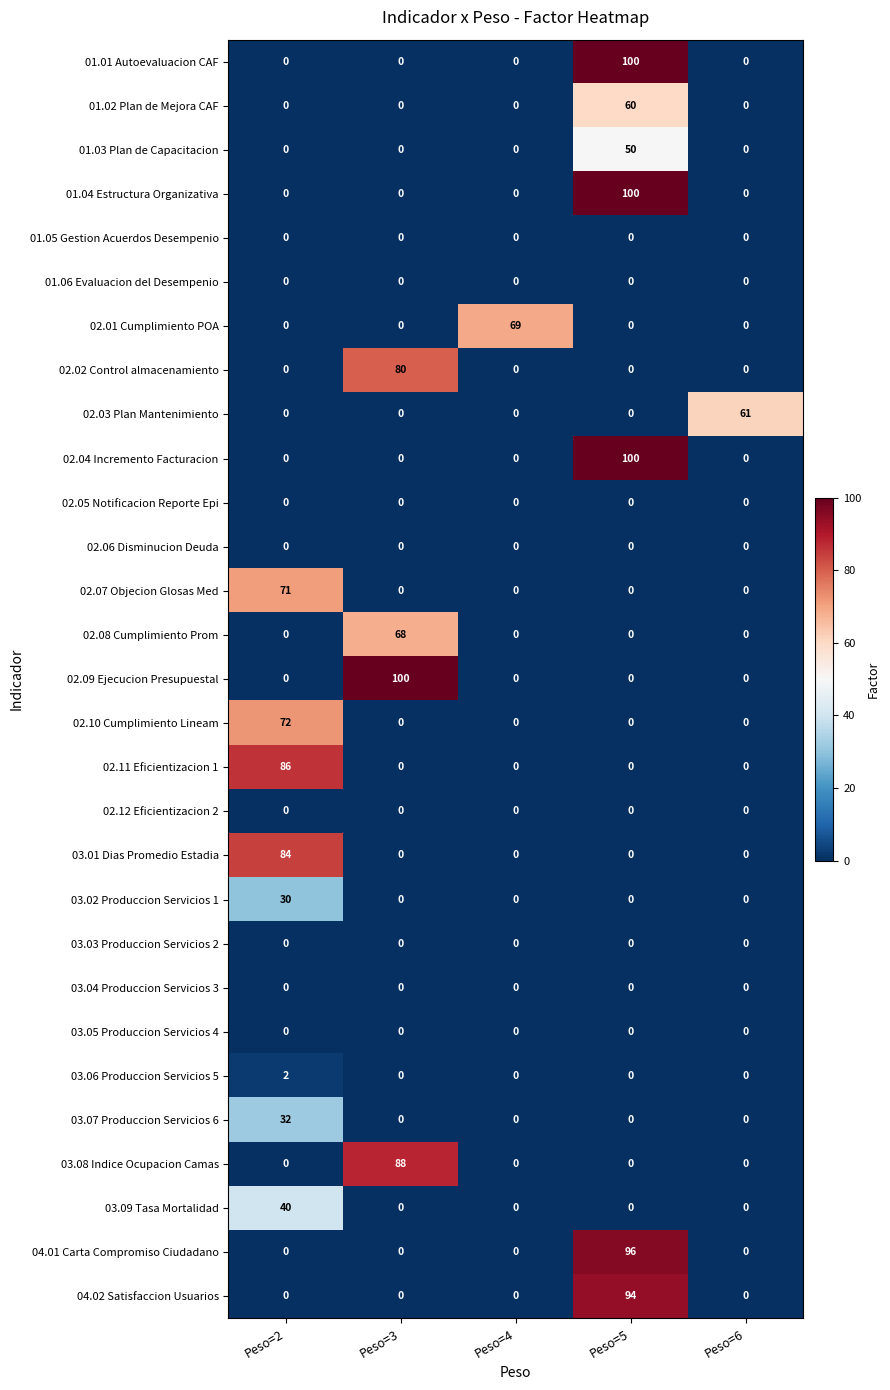

What is the spread (max minus min) of values at Peso=3?

100